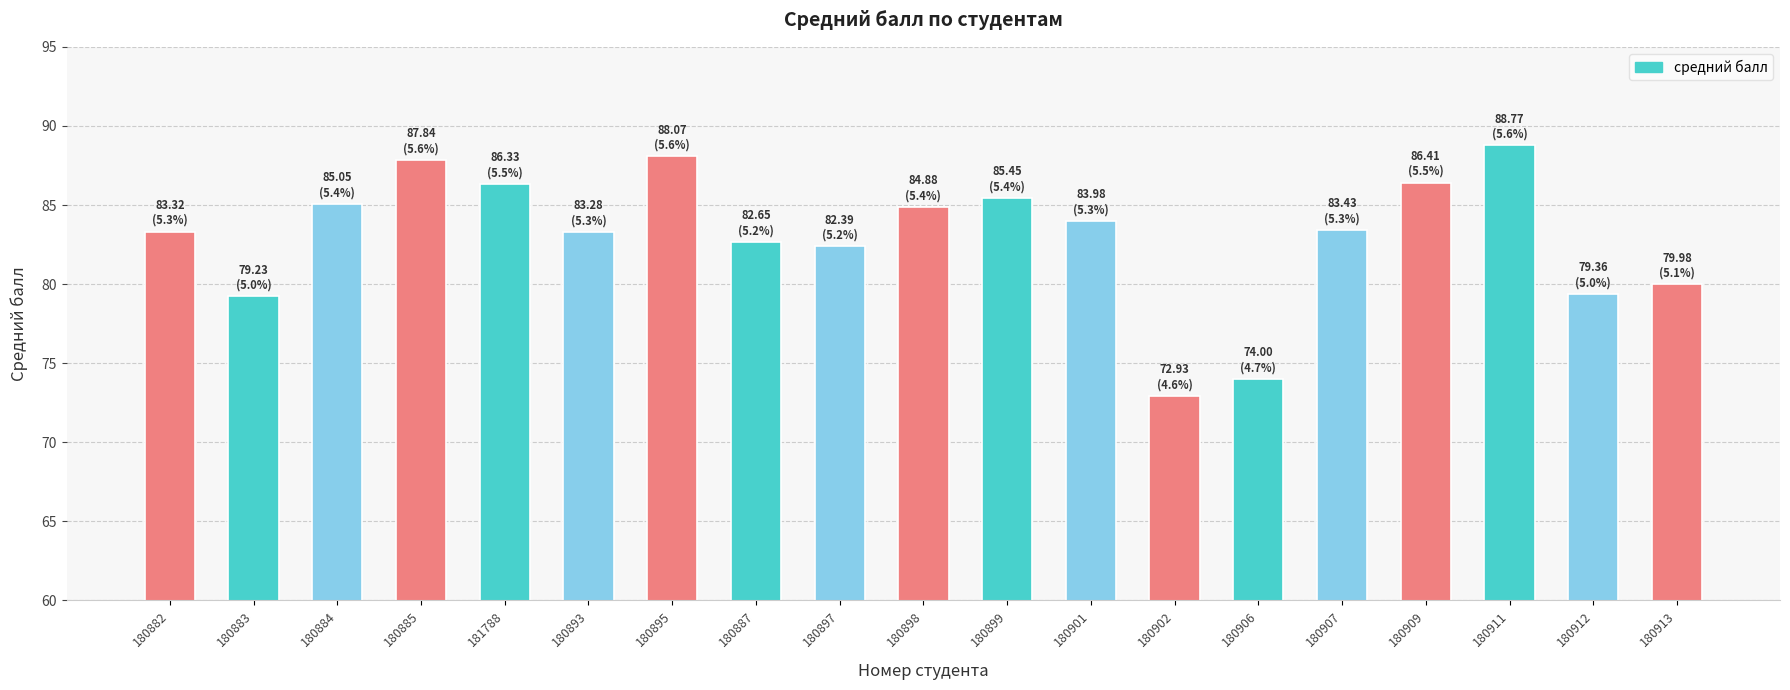

What is the value of the 11th bar from the left?

85.5